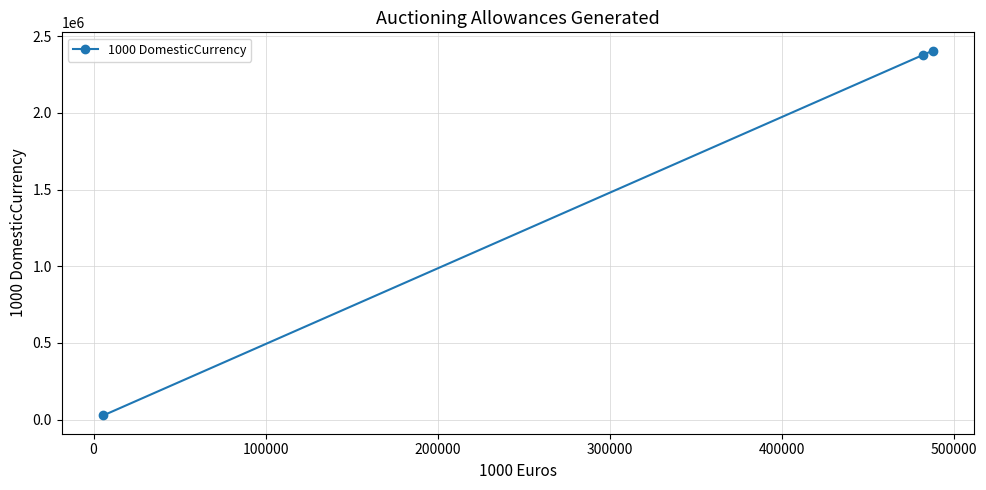

What is the maximum value shown in the chart?

2406752